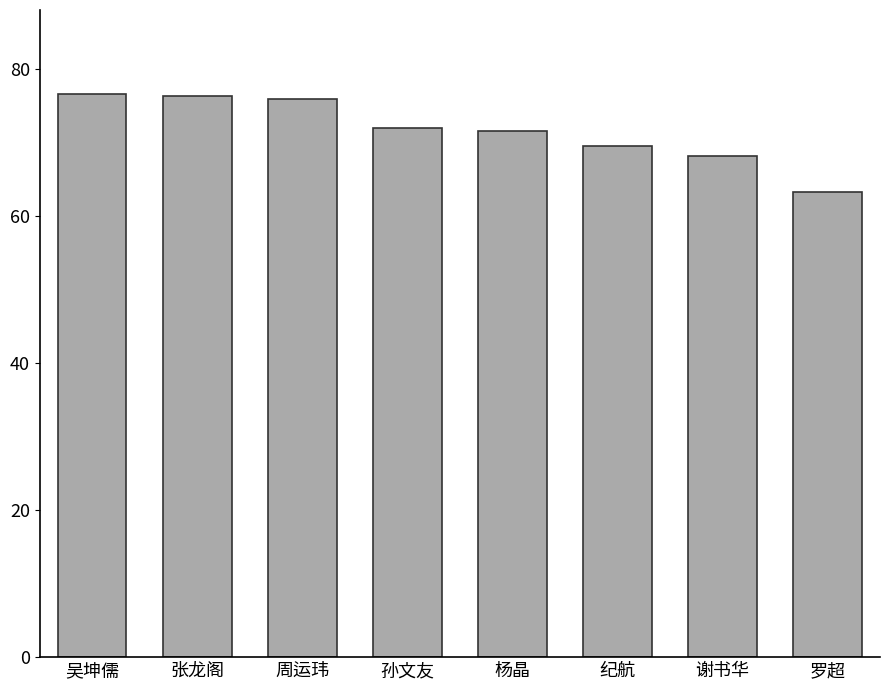

What position from the right is 周运玮?

6